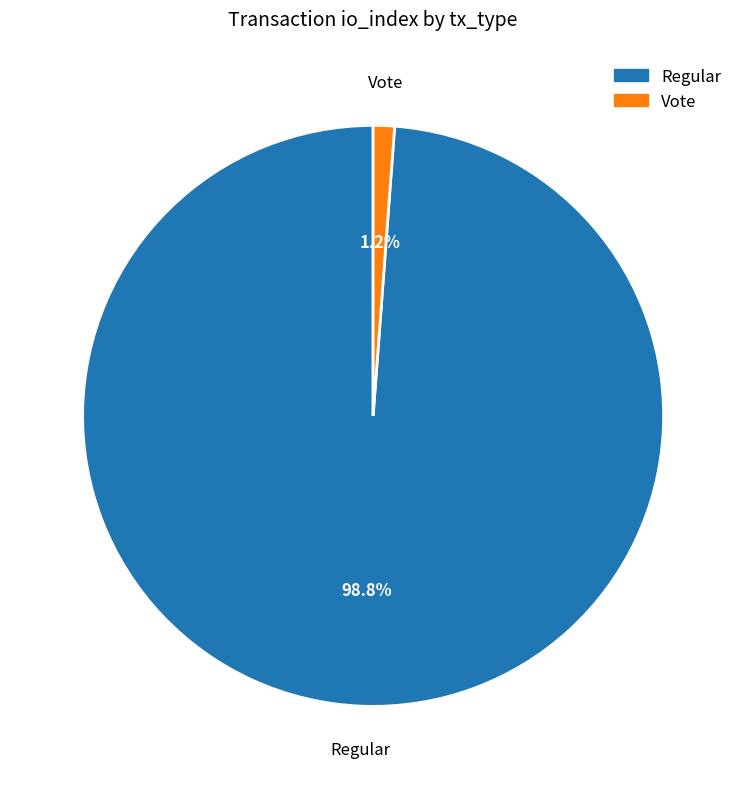

To the nearest percent, what is the difference between the largest and smallest slice percentages?

98%